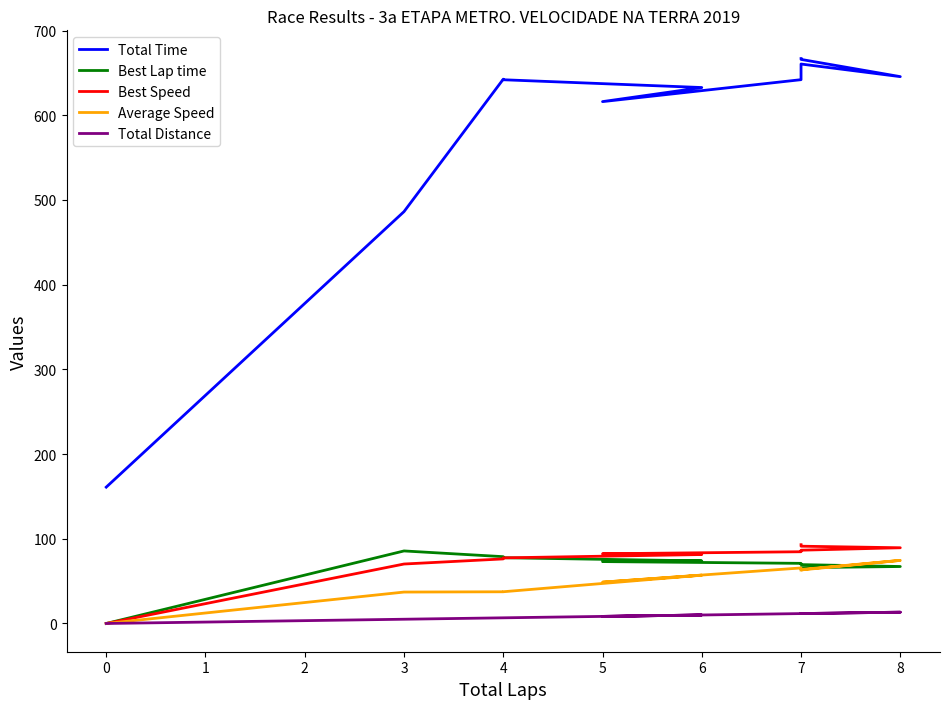

True or false: Total Time has more than 1 points higher than both neighbors.

True